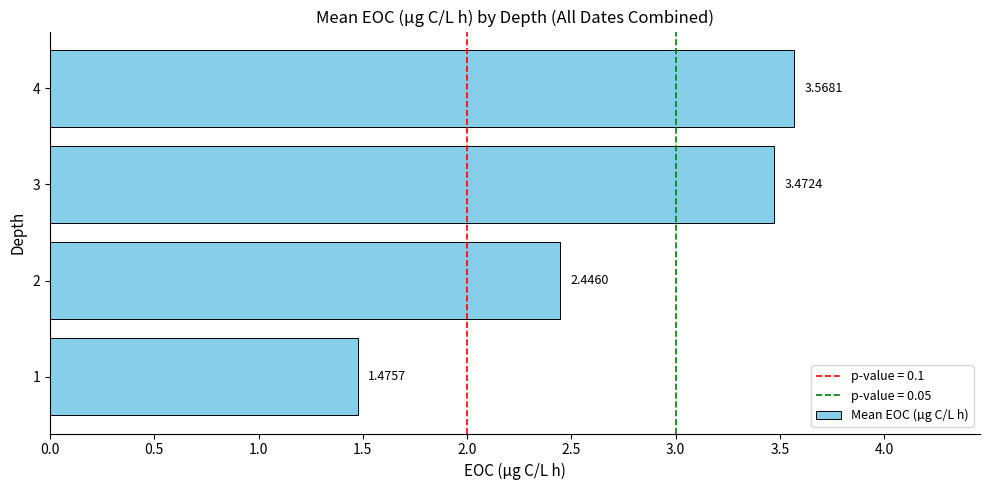

Approximately how many times larger is the value at 2 compared to 3?

0.7